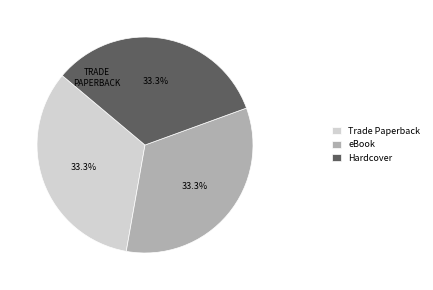

Is there any slice that represents more than half of the pie?

No